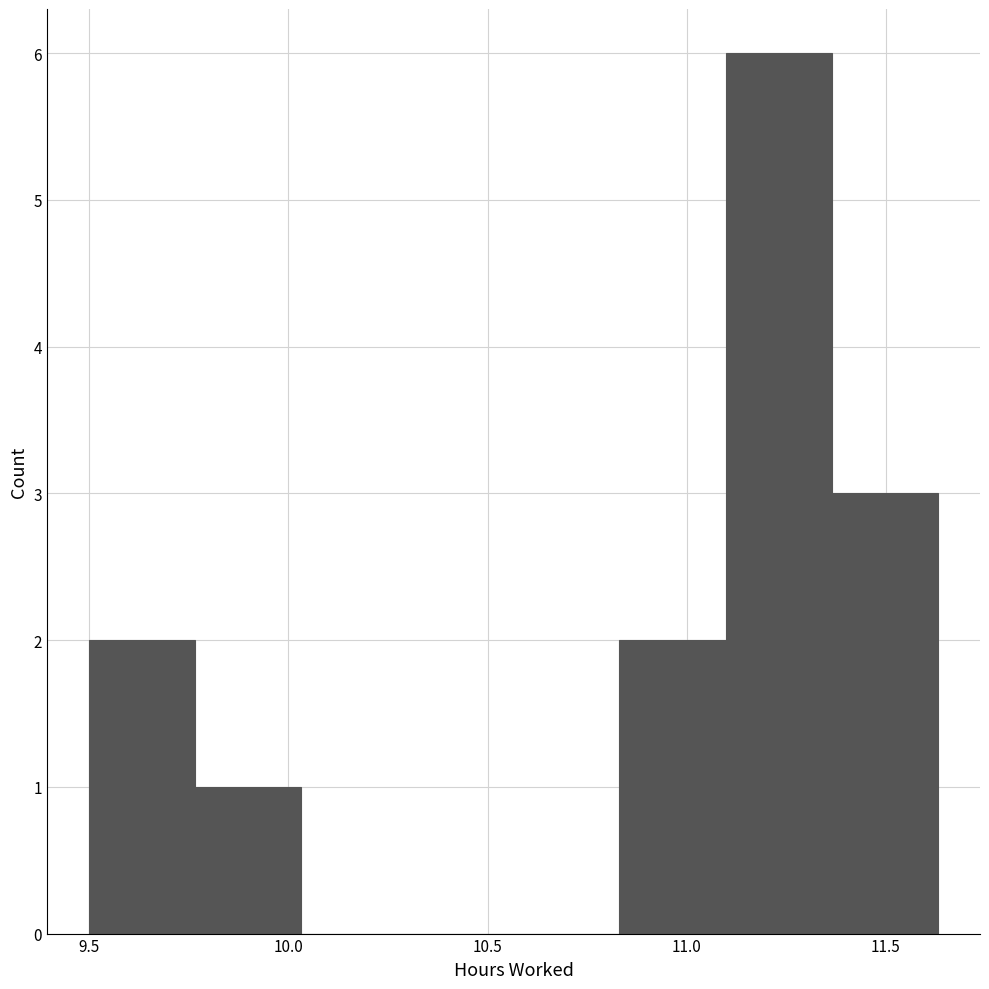

Reading left to right, transcribe this chart: for each bar, give the range it covers on the x-axis and its height. Neither the bar edges nor the heights are printed on the chart, so give them approximately, as read against the axes.

9.50 to 9.75: 2
9.75 to 10.05: 1
10.05 to 10.30: 0
10.30 to 10.55: 0
10.55 to 10.85: 0
10.85 to 11.10: 2
11.10 to 11.35: 6
11.35 to 11.65: 3